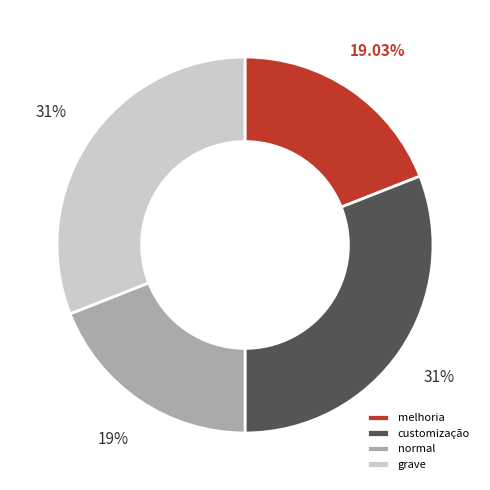

Does normal represent more than half of the total?

No